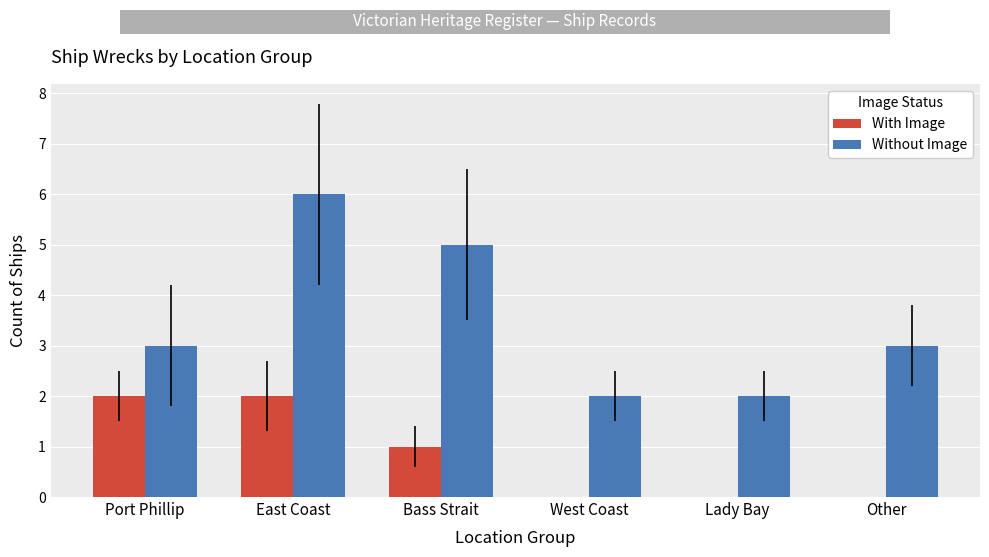

Read the Without Image value at East Coast.

6